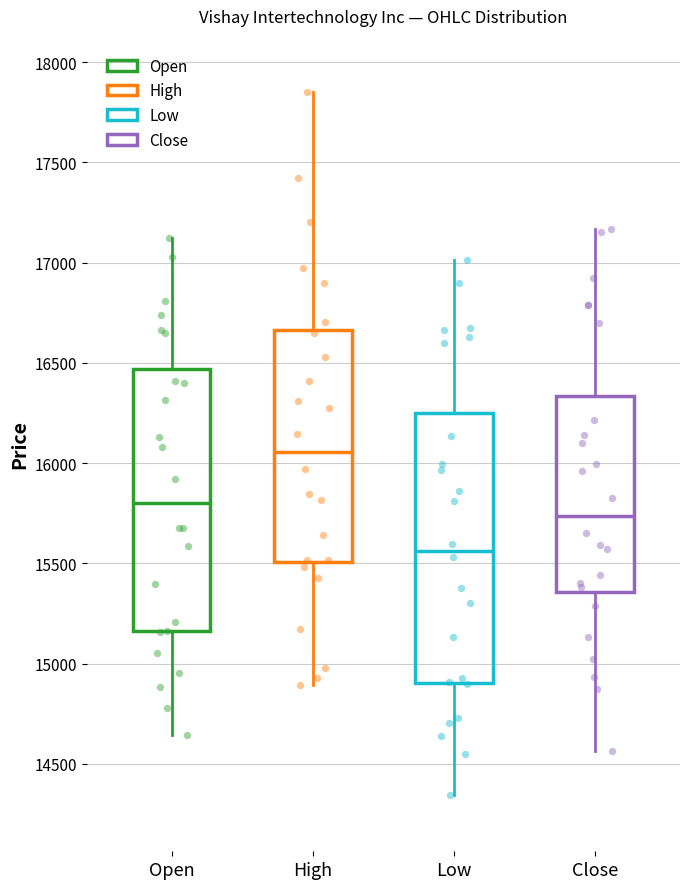

Reading left to right, transcribe this box plot: for each box, give where its median line is, the range the box spans, and where its two whiskers end, as read against the y-axis. The values are not printed on the chart, so give them approximately, as read against the axis.

Open: median 15800, box 15150 to 16450, whiskers 14650 to 17100
High: median 16050, box 15500 to 16650, whiskers 14900 to 17850
Low: median 15550, box 14900 to 16250, whiskers 14350 to 17000
Close: median 15750, box 15350 to 16350, whiskers 14550 to 17150